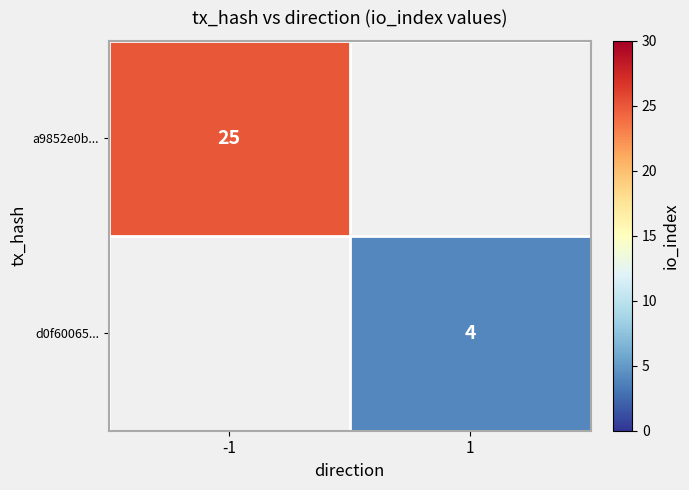

The value of a9852e0b... at -1 is 25. True or false?

True